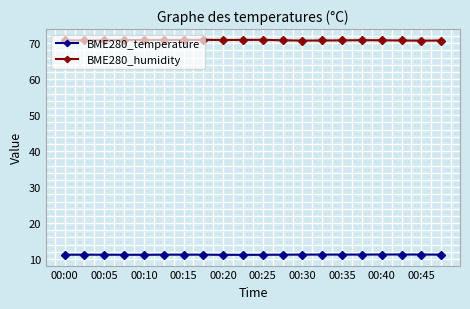

At how many categories does at least one series exceed 57?

20